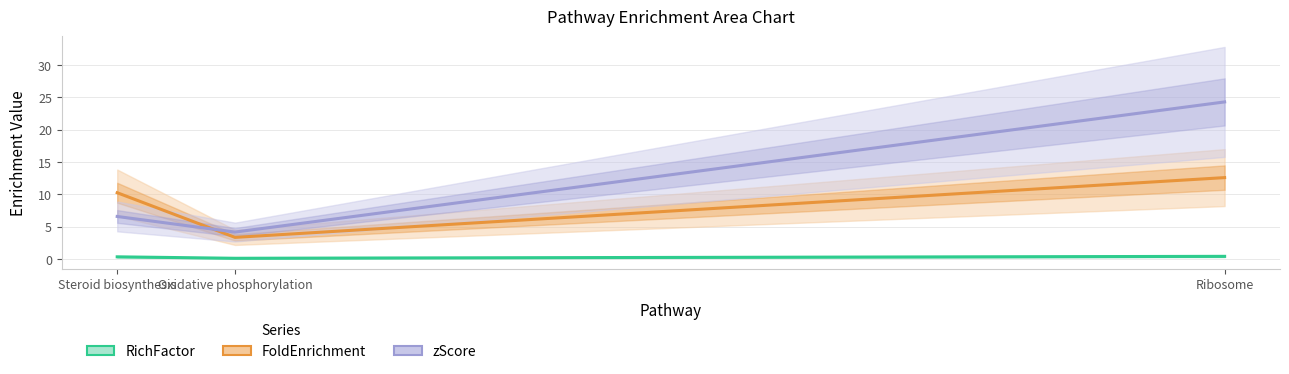

Reading left to right, extract all data points from this chart.

RichFactor: 0.3	0.1	0.4
FoldEnrichment: 10.3	3.3	12.6
zScore: 6.6	4.2	24.3